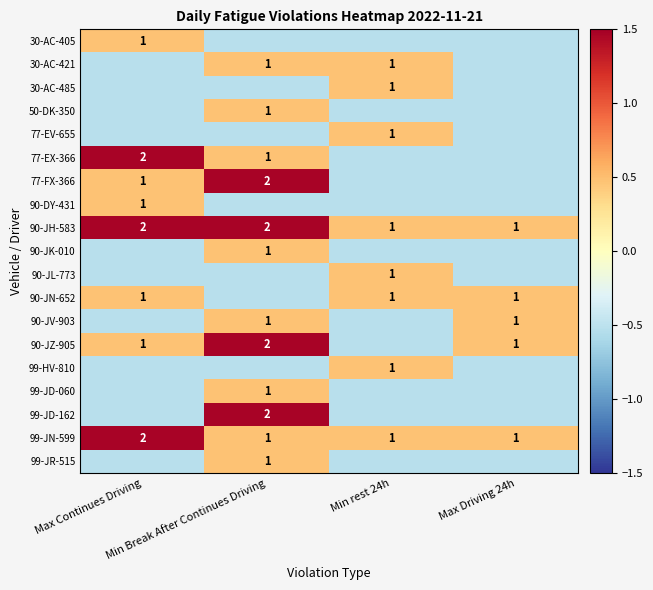

Which category has the lowest value in the 77-FX-366 series?

Min rest 24h